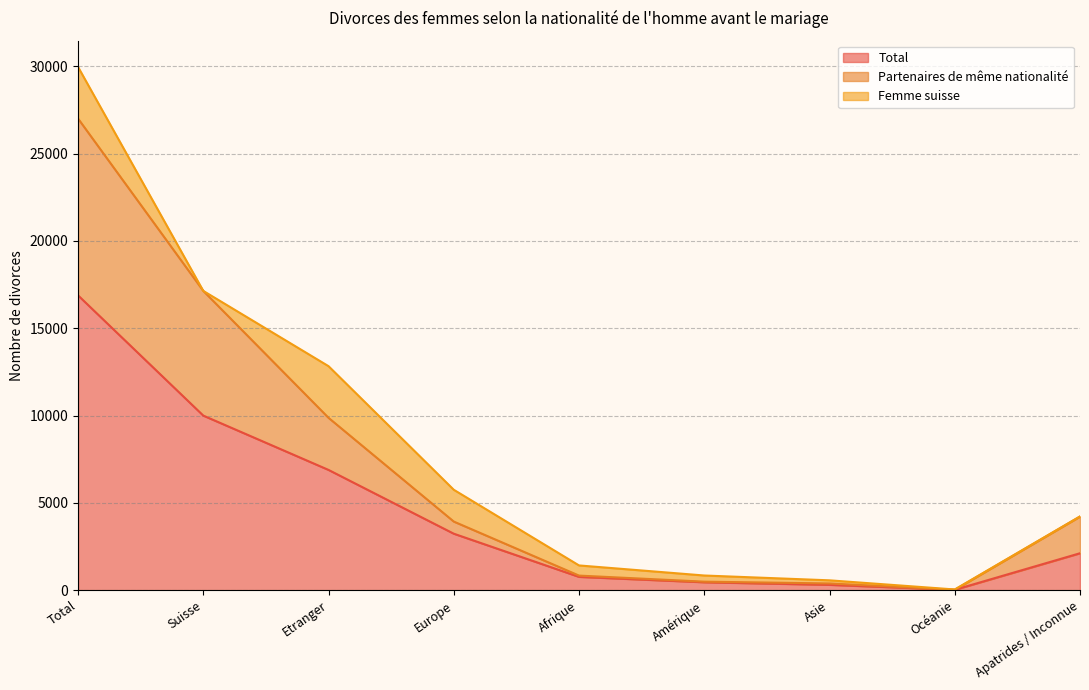

What are all the series names shown in the legend?

Total, Partenaires de même nationalité, Femme suisse